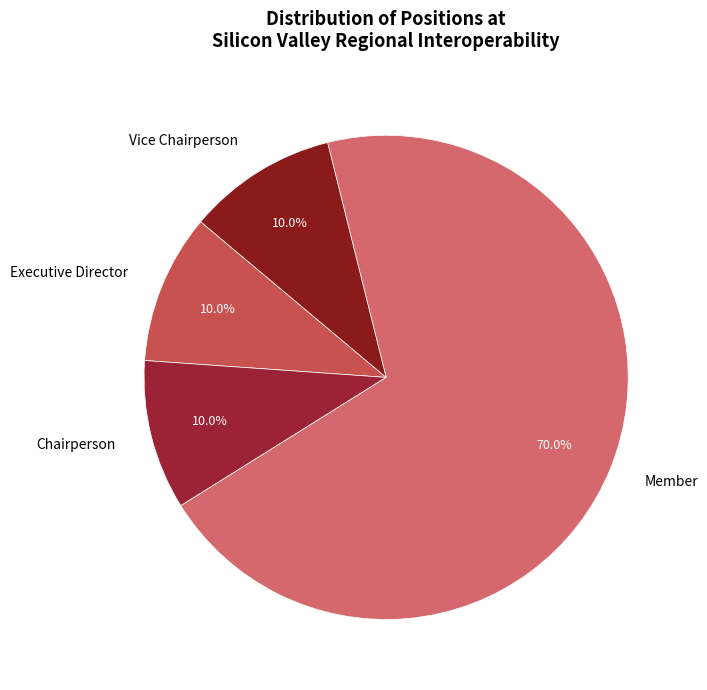

Does Executive Director account for over 50% of the chart?

No